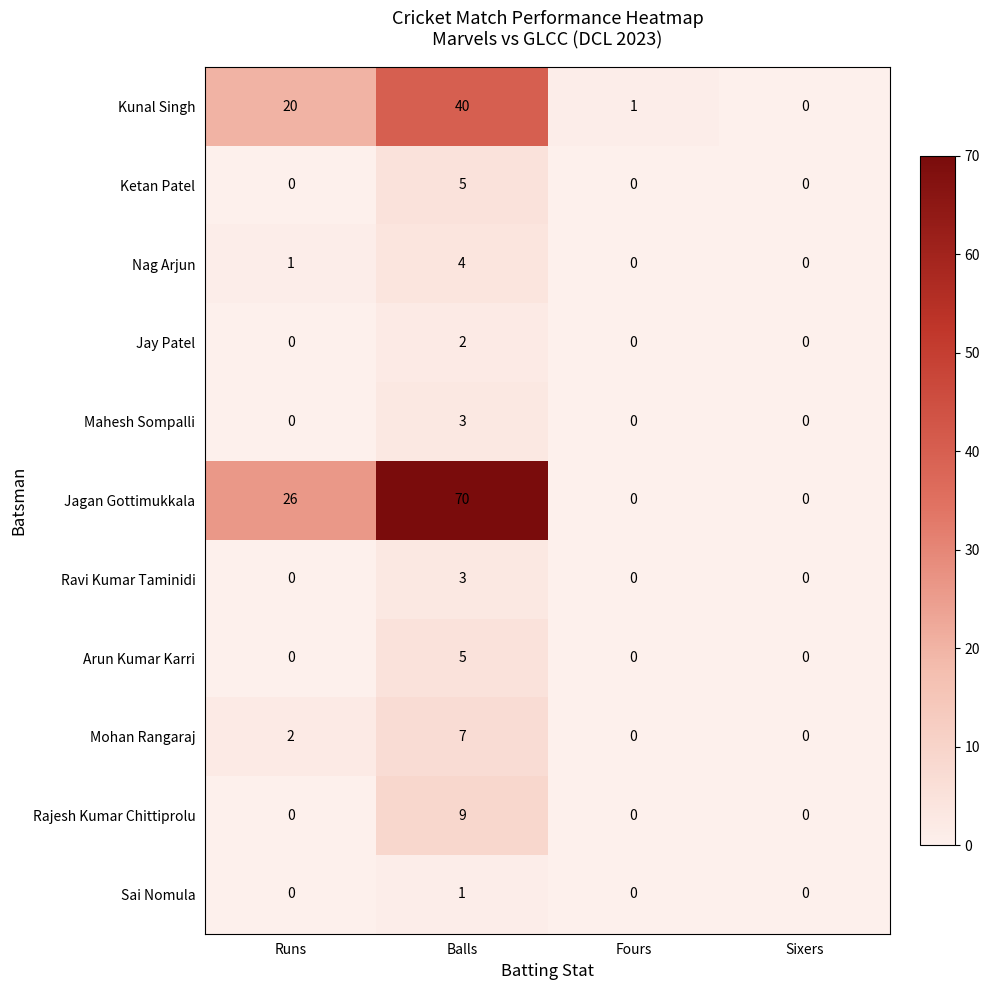

Is the value of Arun Kumar Karri at Balls greater than the value of Kunal Singh at Fours?

Yes